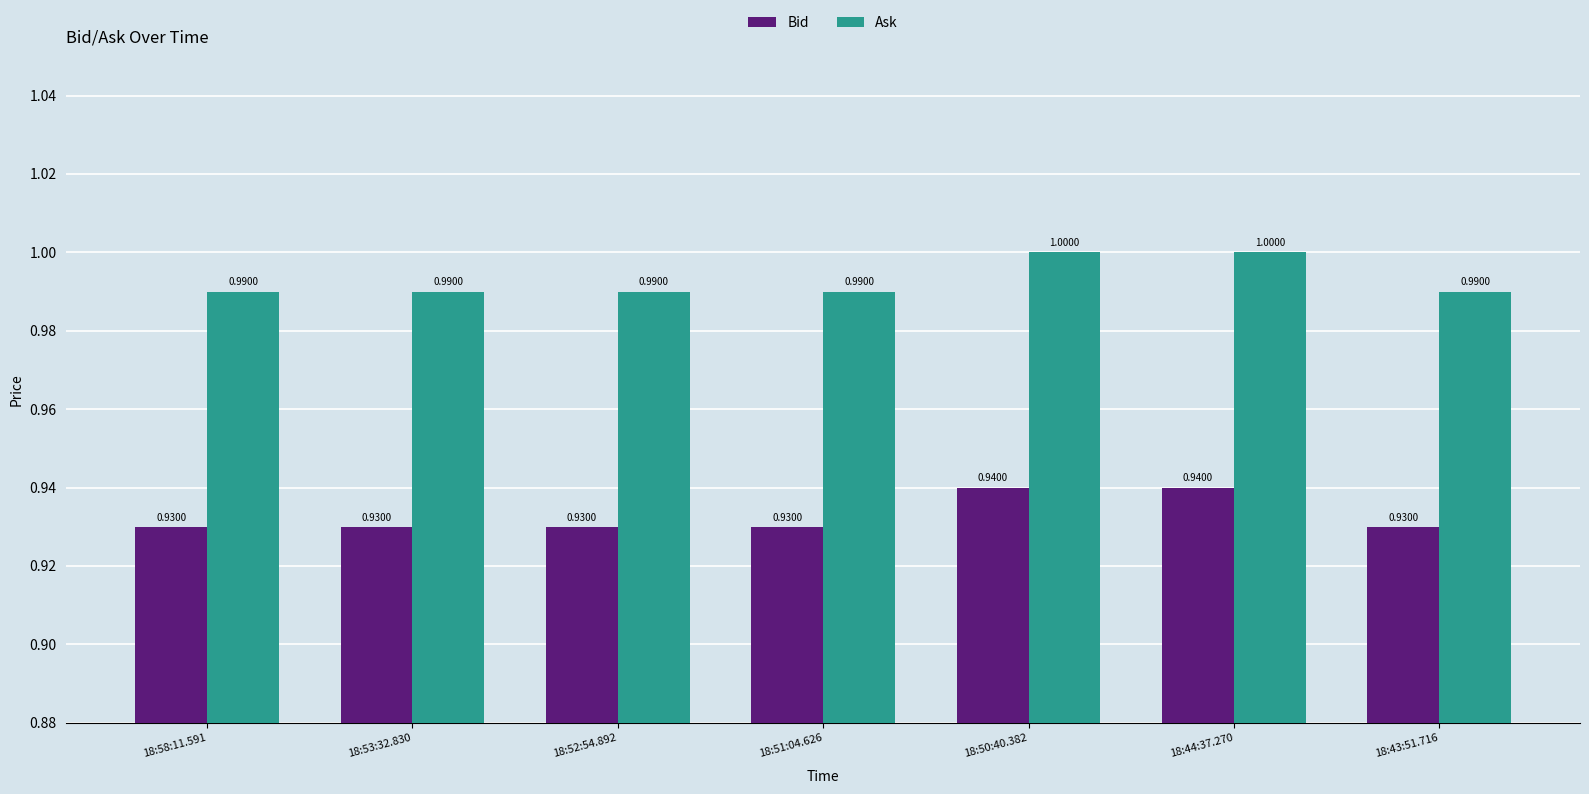

How many bars are there in total?

14